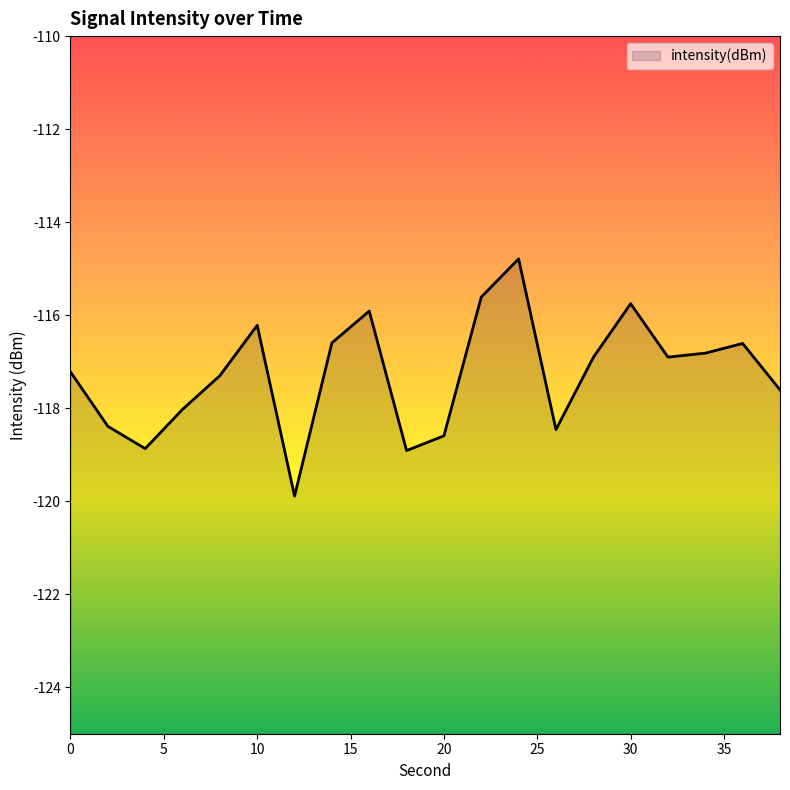

How many lines are shown in the chart?

1